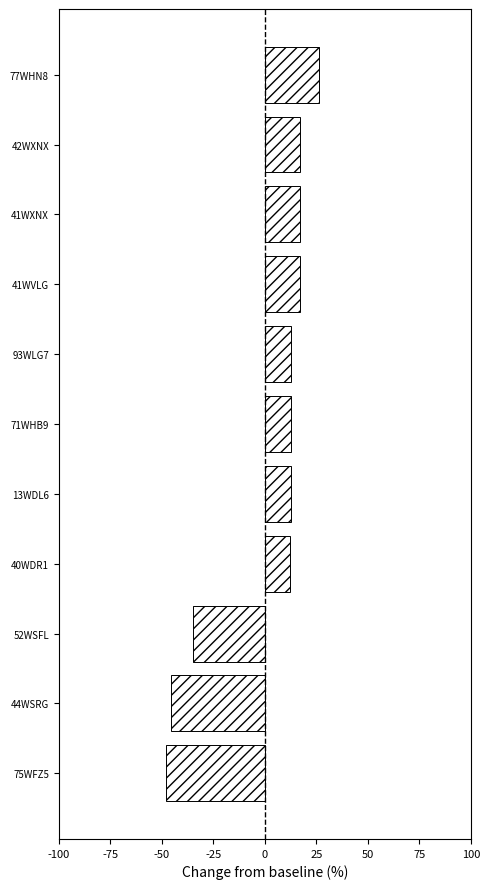

True or false: the data shows -84.7 at 75WFZ5.

False